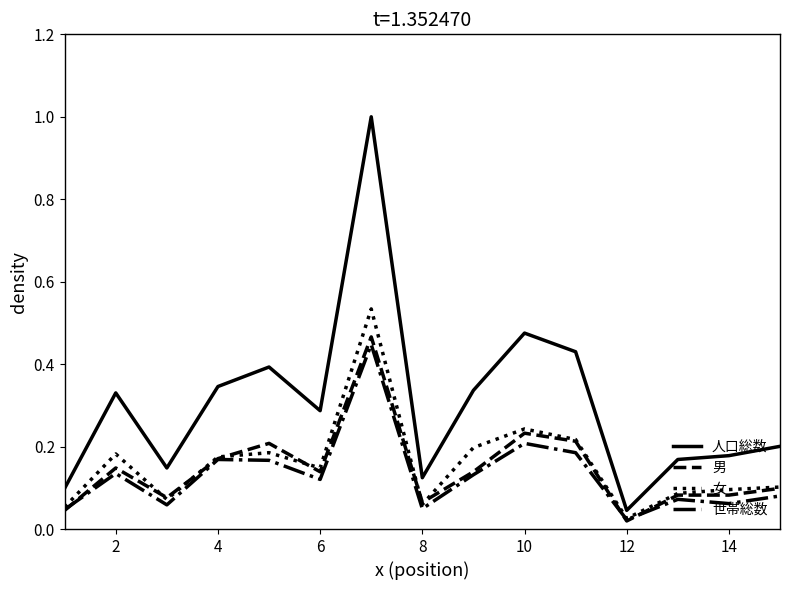

What are all the series names shown in the legend?

人口総数, 男, 女, 世帯総数